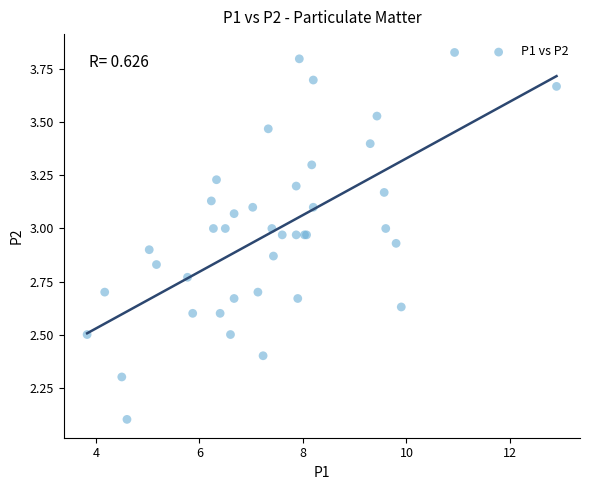

What Y value in the scatter plot is closest to 2?

2.1